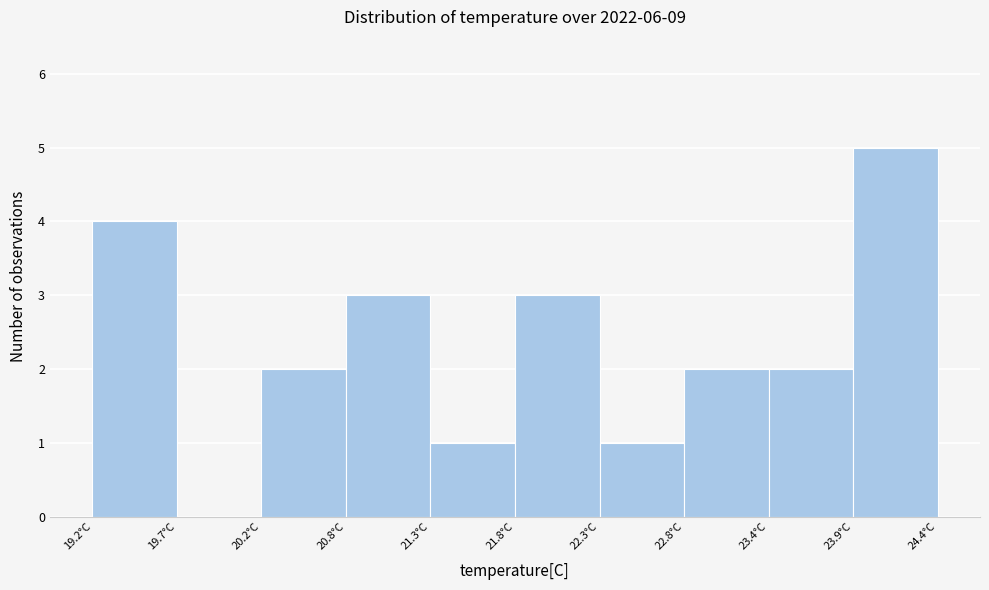

Reading left to right, transcribe this chart: for each bar, give the range it covers on the x-axis and its height. Neither the bar edges nor the heights are printed on the chart, so give them approximately, as read against the axes.

19.20 to 19.72: 4
19.72 to 20.24: 0
20.24 to 20.76: 2
20.76 to 21.28: 3
21.28 to 21.80: 1
21.80 to 22.32: 3
22.32 to 22.84: 1
22.84 to 23.36: 2
23.36 to 23.88: 2
23.88 to 24.40: 5